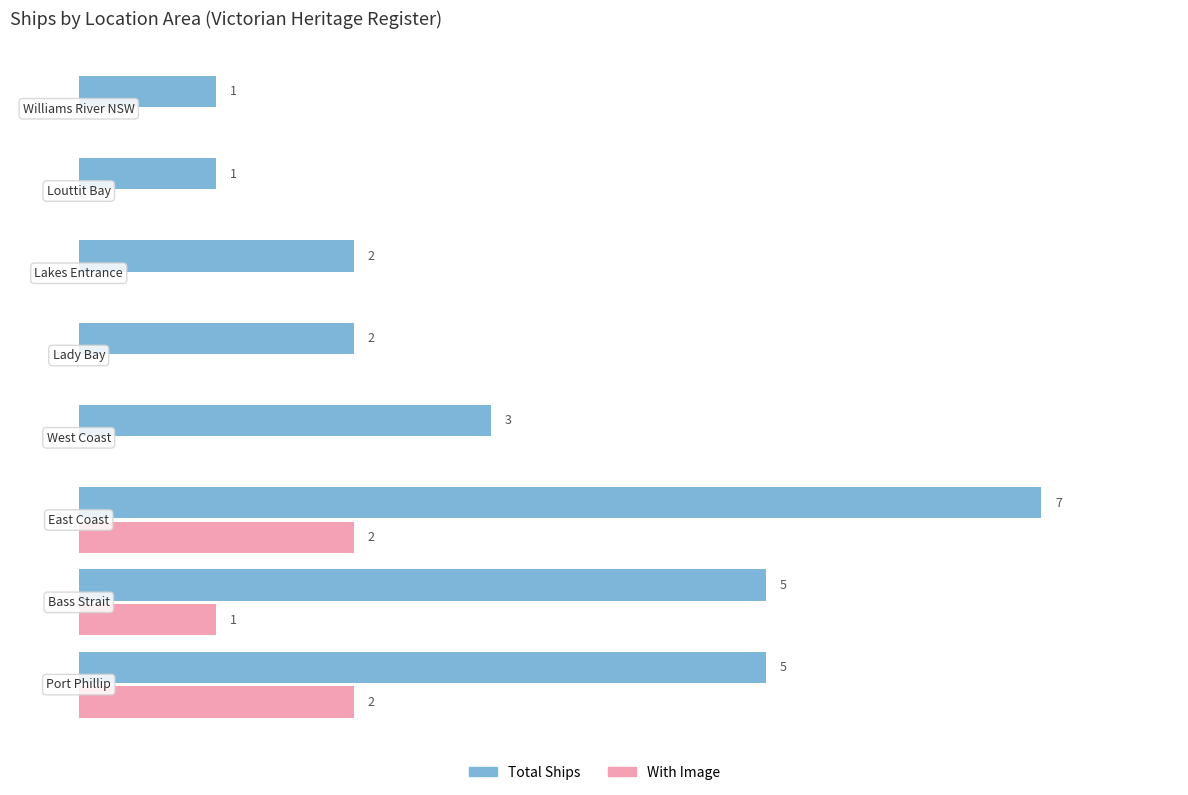

Reading left to right, transcribe all the data shown in this chart.

Total Ships: 5	5	7	3	2	2	1	1
With Image: 2	1	2	0	0	0	0	0